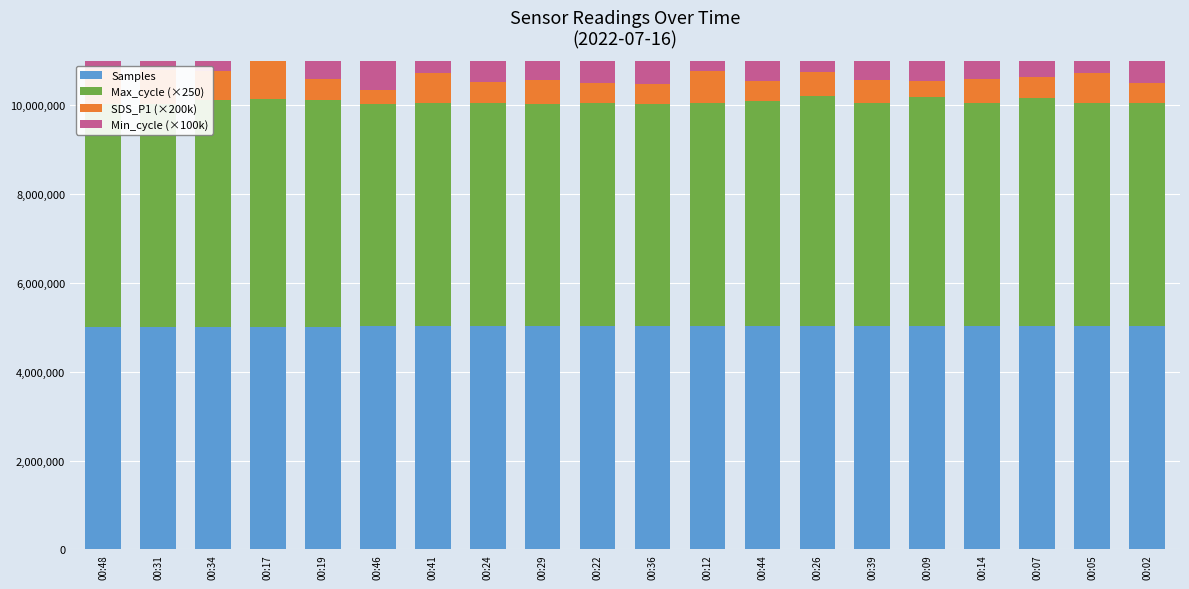

Which series has the widest spread of values?

SDS_P1 (×200k)